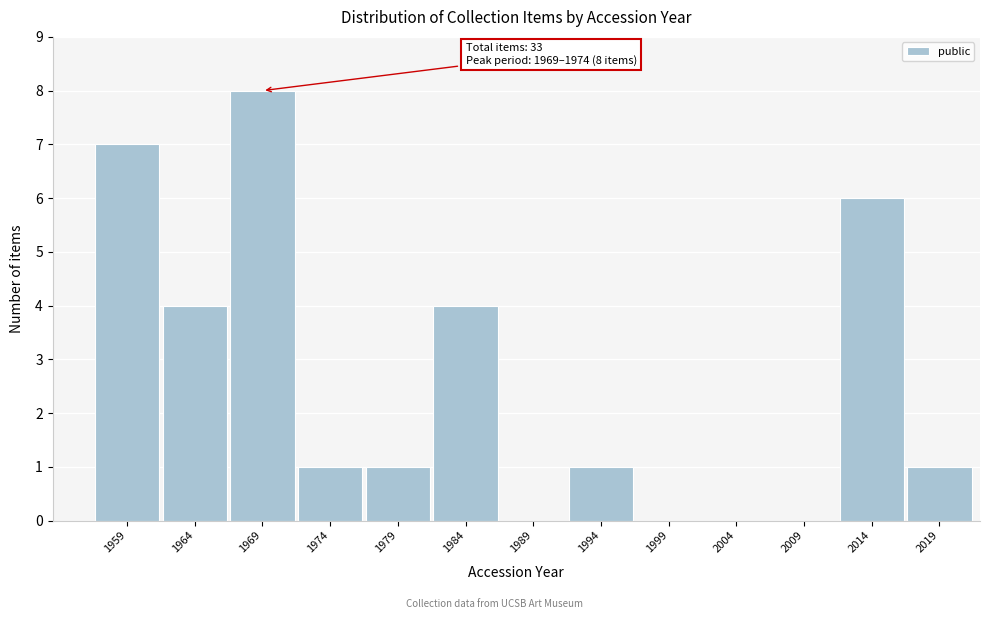

Reading right to left, what are all the values shown in this chart?

2019=1	2014=6	2009=0	2004=0	1999=0	1994=1	1989=0	1984=4	1979=1	1974=1	1969=8	1964=4	1959=7